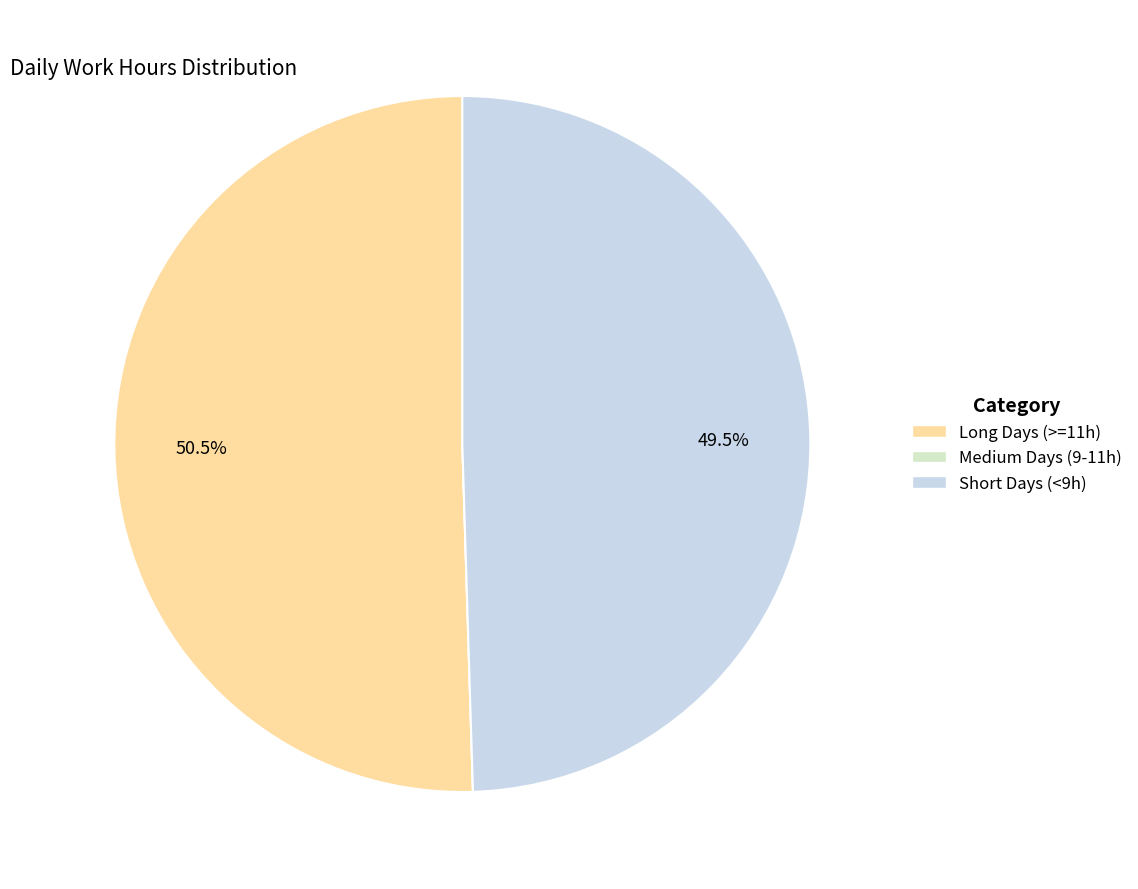

To the nearest percent, what is the difference between the largest and smallest slice percentages?

50%